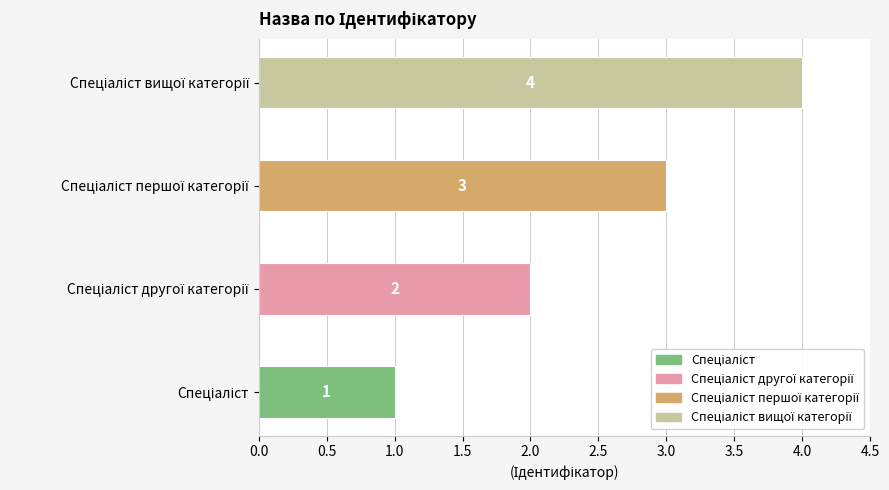

What is the sum of all values?

10